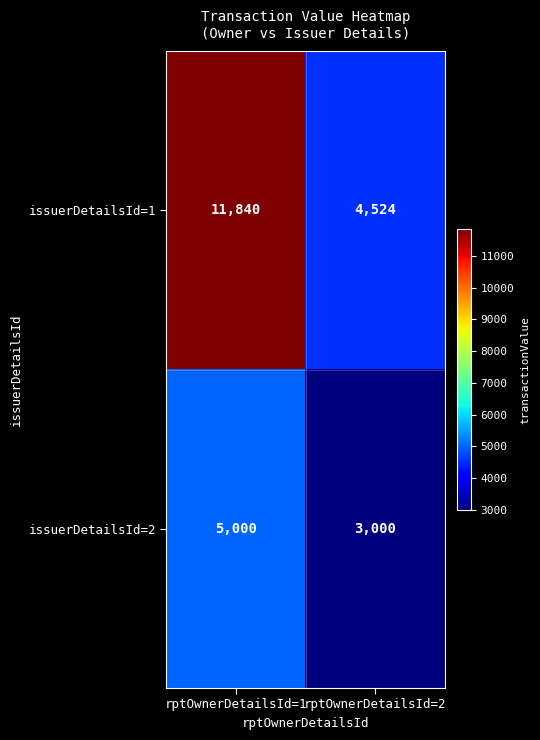

Which series has the largest range (max minus min)?

issuerDetailsId=1